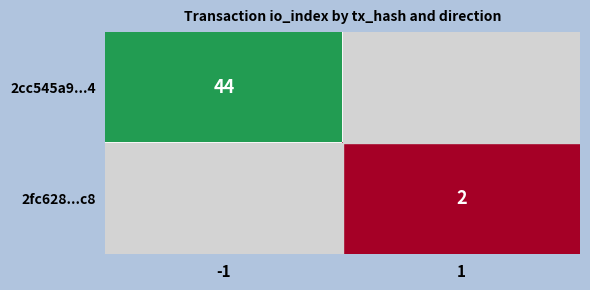

Which category has the lowest value across all series?

1